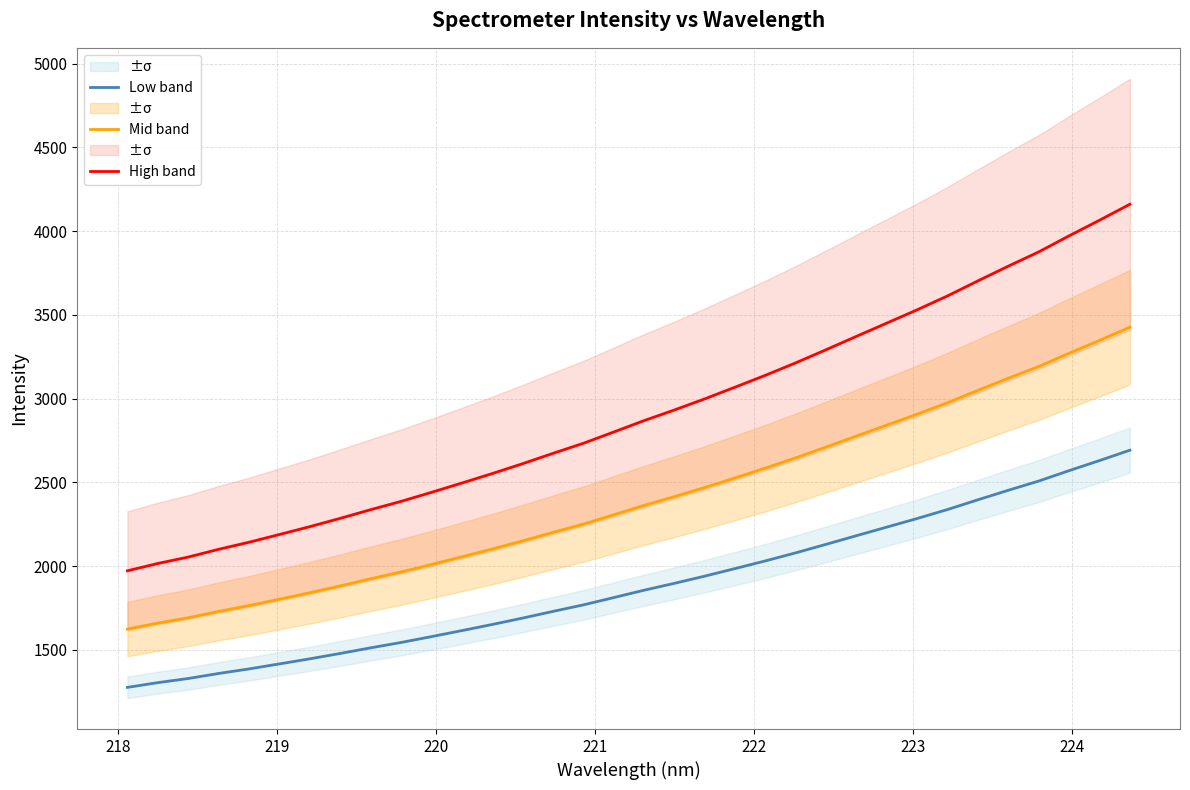

True or false: Low band and Mid band cross at least once.

False